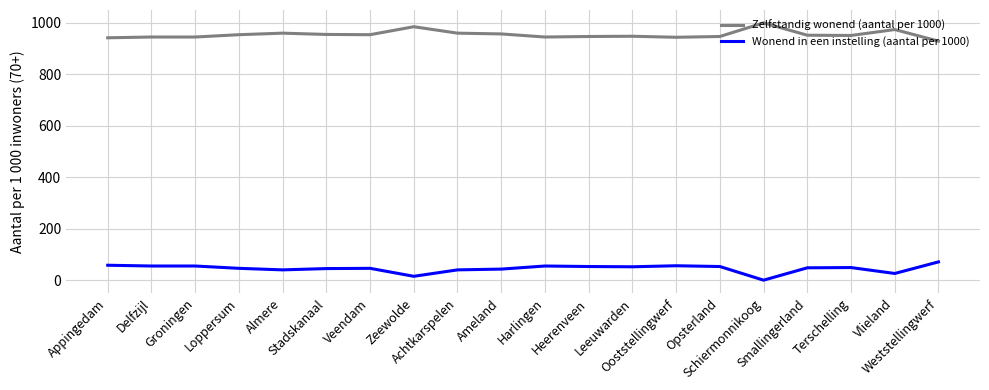

Rank the series by their maximum value, from highest to lowest.

Zelfstandig wonend (aantal per 1000), Wonend in een instelling (aantal per 1000)